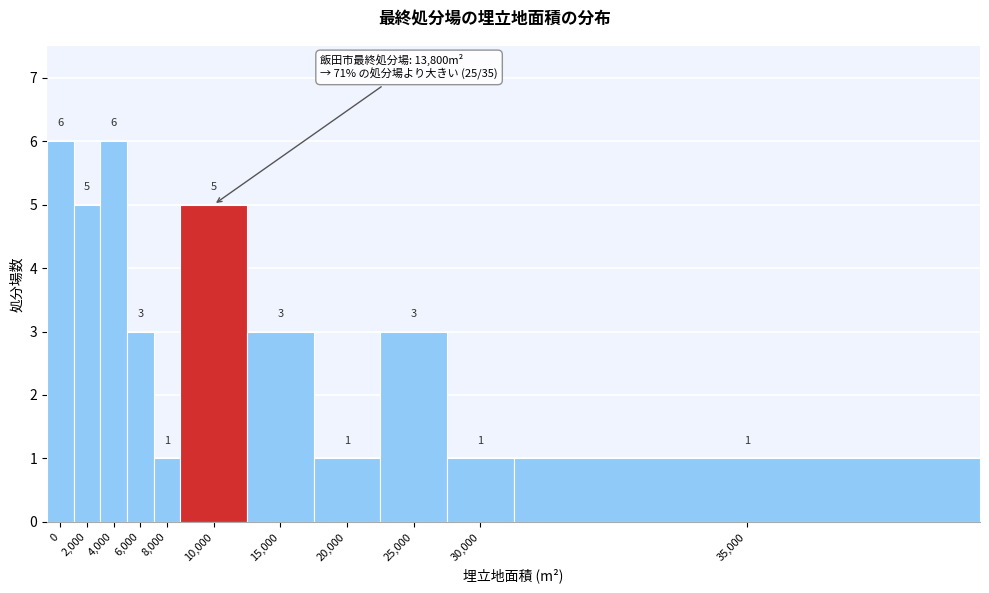

Reading left to right, extract all data points from this chart.

0=6	2,000=5	4,000=6	6,000=3	8,000=1	10,000=5	15,000=3	20,000=1	25,000=3	30,000=1	35,000=1